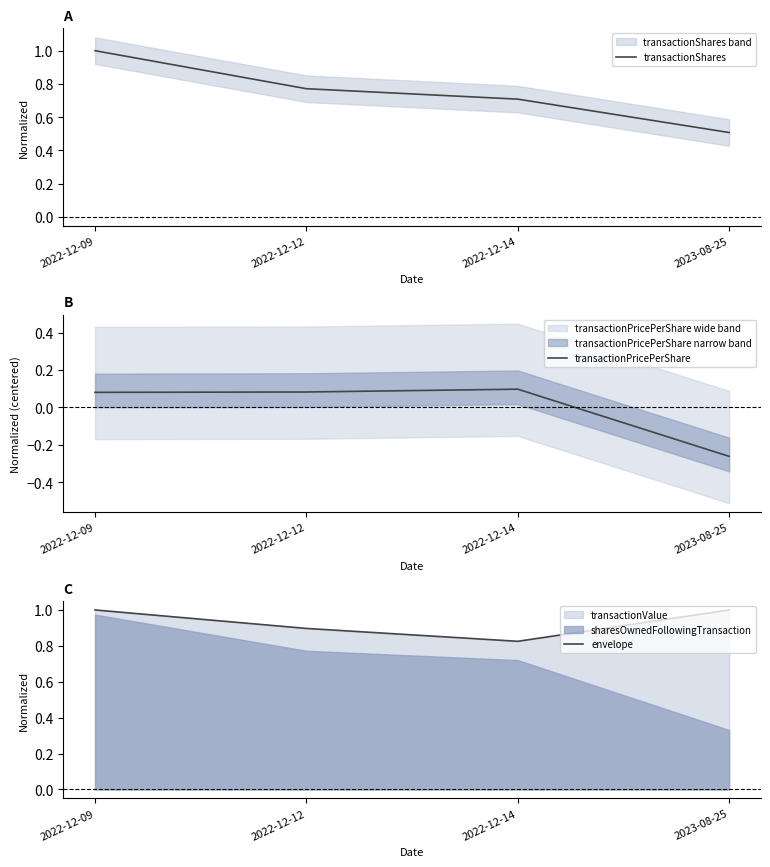

Reading right to left, list all the values displayed in this chart.

transactionShares: 0.5	0.7	0.8	1.0
transactionPricePerShare: -0.3	0.1	0.1	0.1
envelope: 1.0	0.8	0.9	1.0